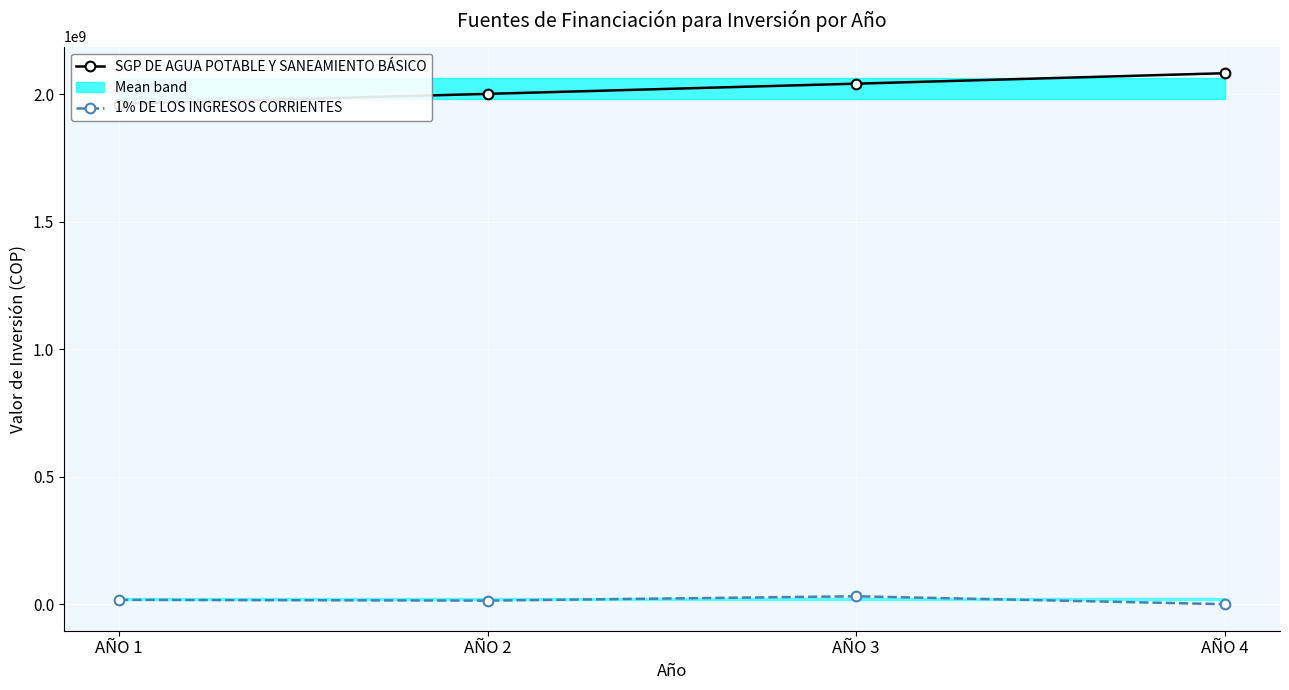

Rank the series by their maximum value, from lowest to highest.

1% DE LOS INGRESOS CORRIENTES, SGP DE AGUA POTABLE Y SANEAMIENTO BÁSICO